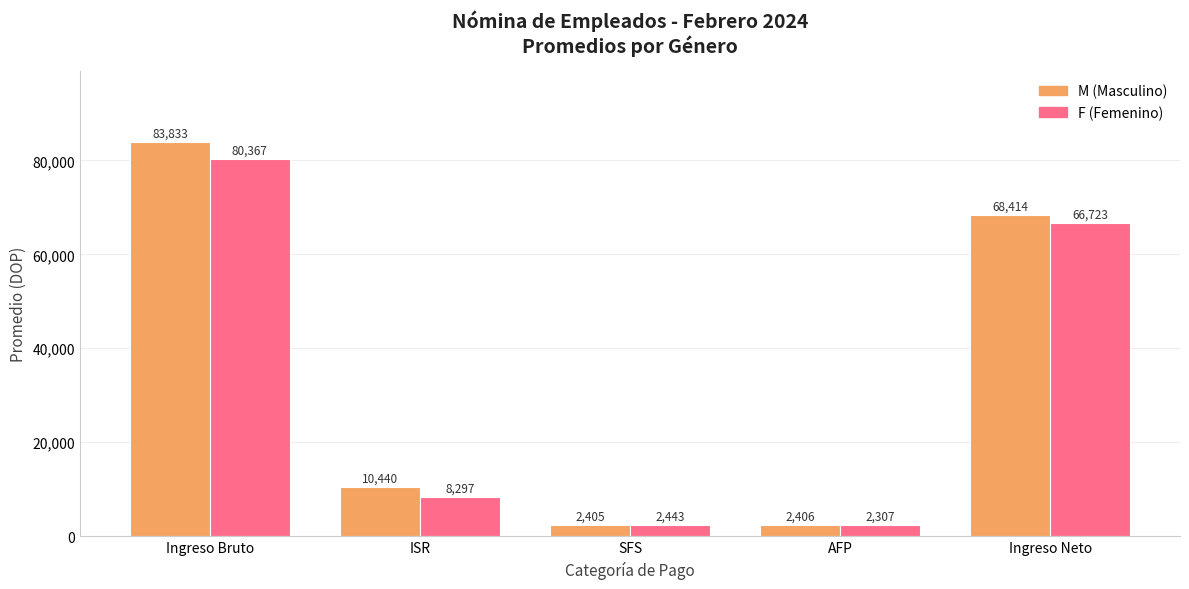

How many categories are shown in the chart?

5